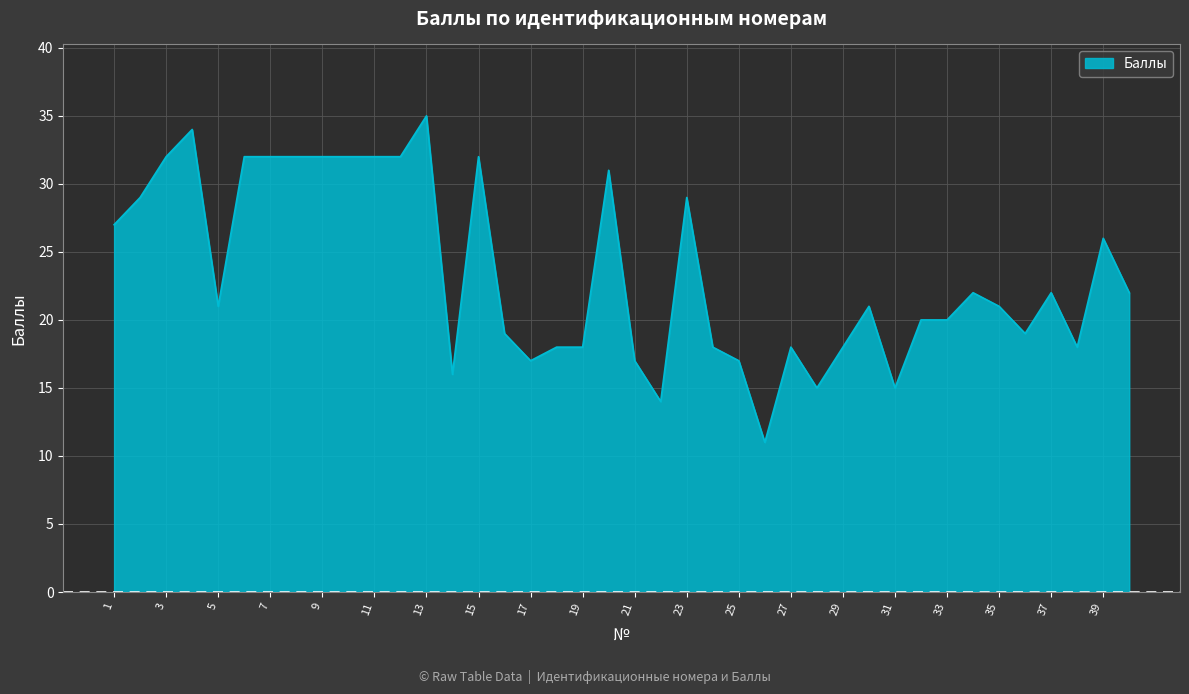

What is the maximum value shown in the chart?

35